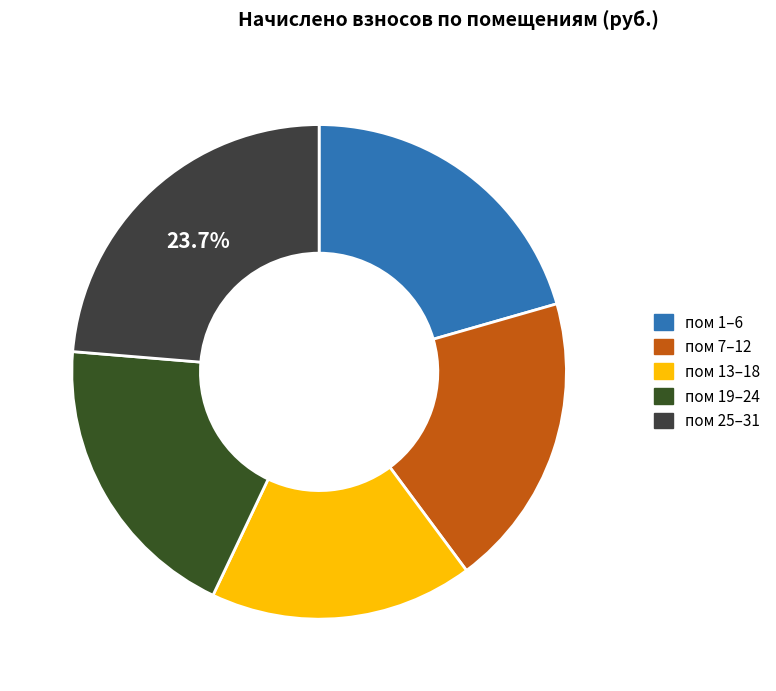

Which slice is the smallest?

пом 13–18